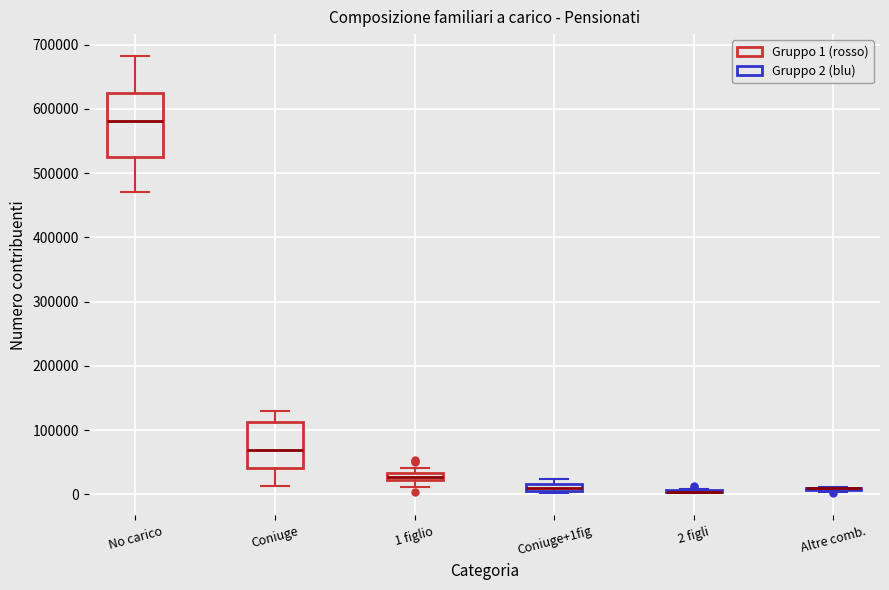

Which box is the tallest, from its lower edge to its upper edge?

No carico